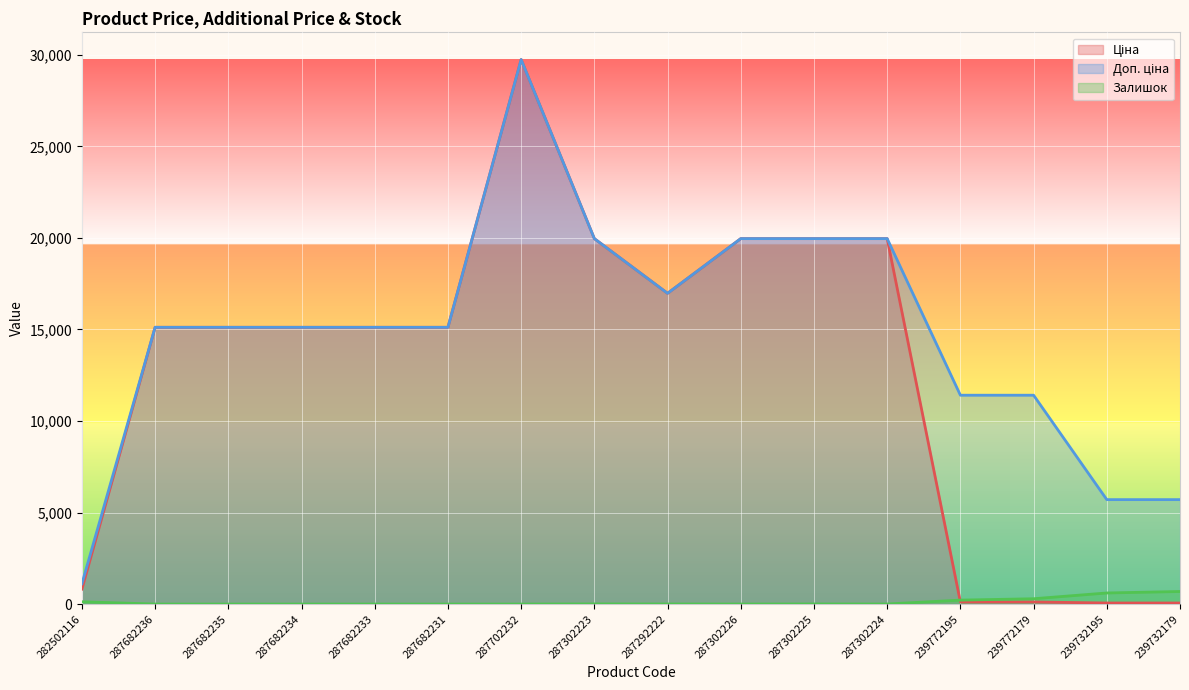

At which category is the sum across all series the highest?

287702232